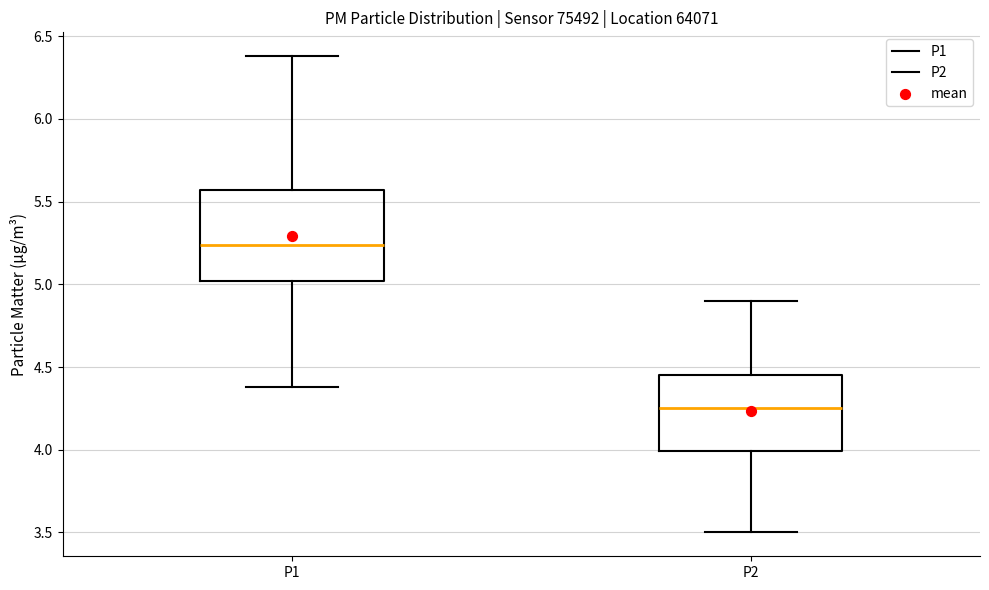

Where is the upper edge of the box for P2 on the y-axis? The values are not printed on the chart, so give them approximately, as read against the axis.

4.45